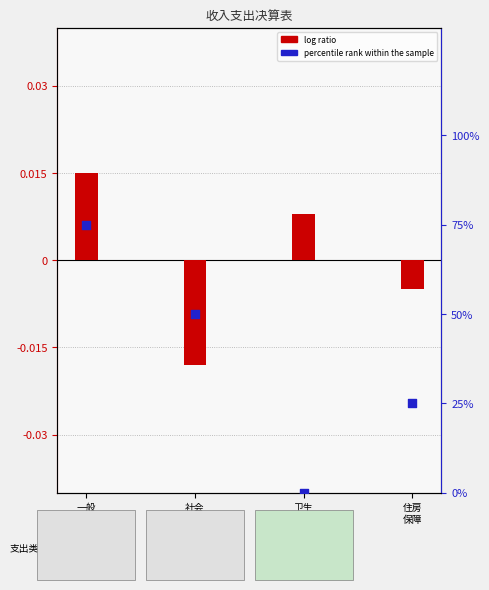

Which series has the widest spread of Y values?

percentile rank within the sample